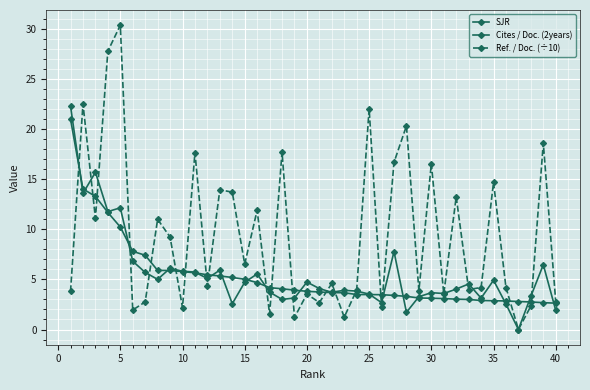

Count the number of categories in the chart.

40